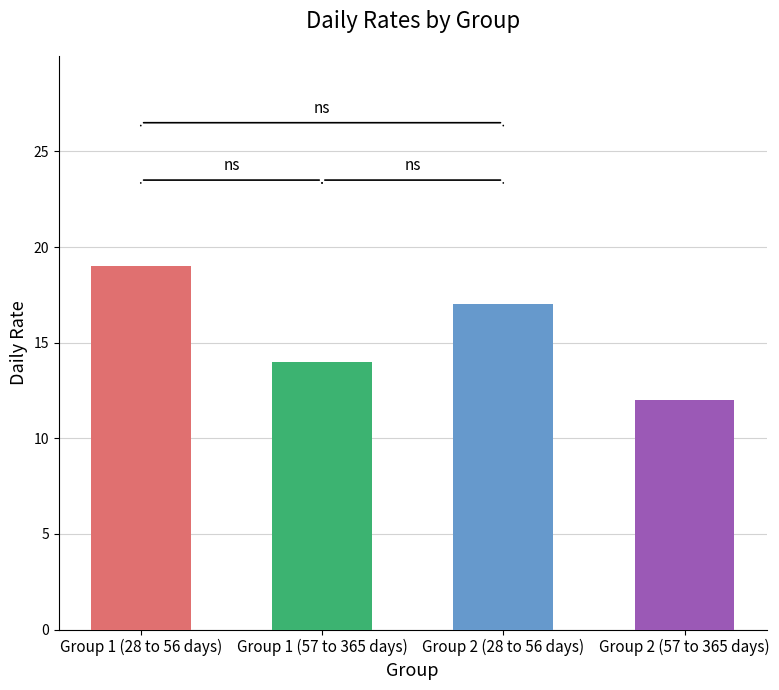

Rank the categories by value from lowest to highest.

Group 2 (57 to 365 days), Group 1 (57 to 365 days), Group 2 (28 to 56 days), Group 1 (28 to 56 days)